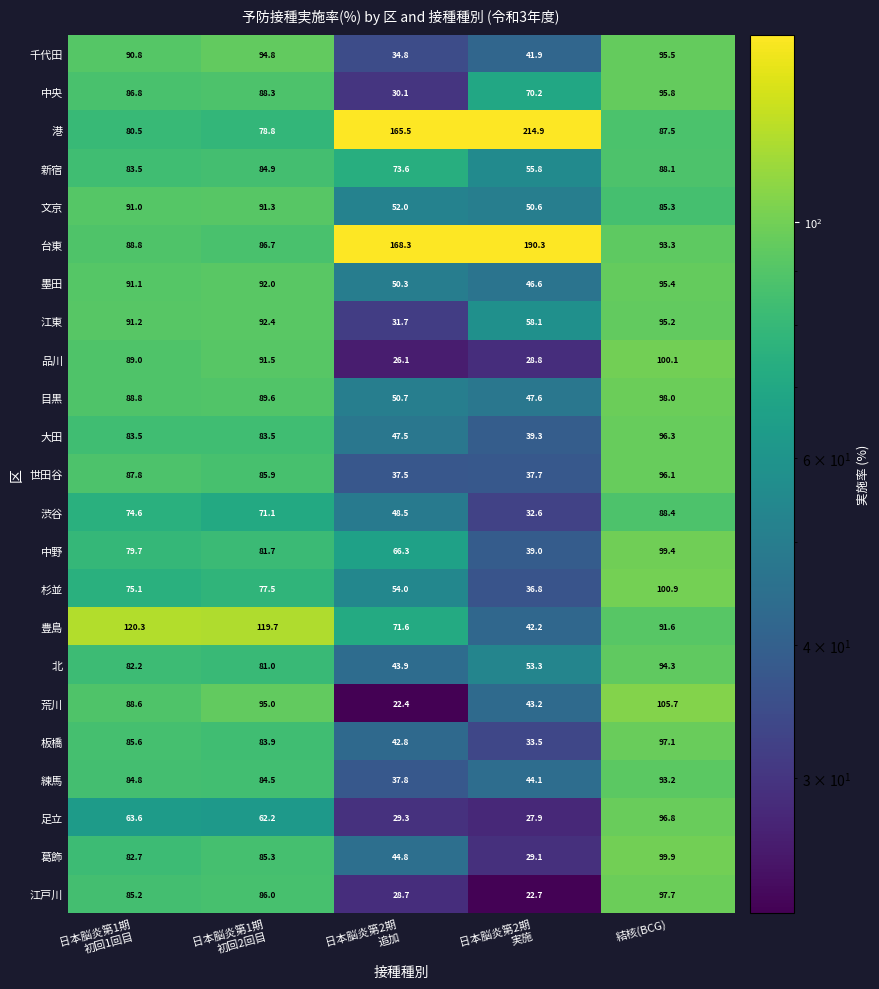

Rank the series by their maximum value, from lowest to highest.

新宿, 渋谷, 文京, 練馬, 北, 江東, 墨田, 千代田, 中央, 世田谷, 大田, 足立, 板橋, 江戸川, 目黒, 中野, 葛飾, 品川, 杉並, 荒川, 豊島, 台東, 港